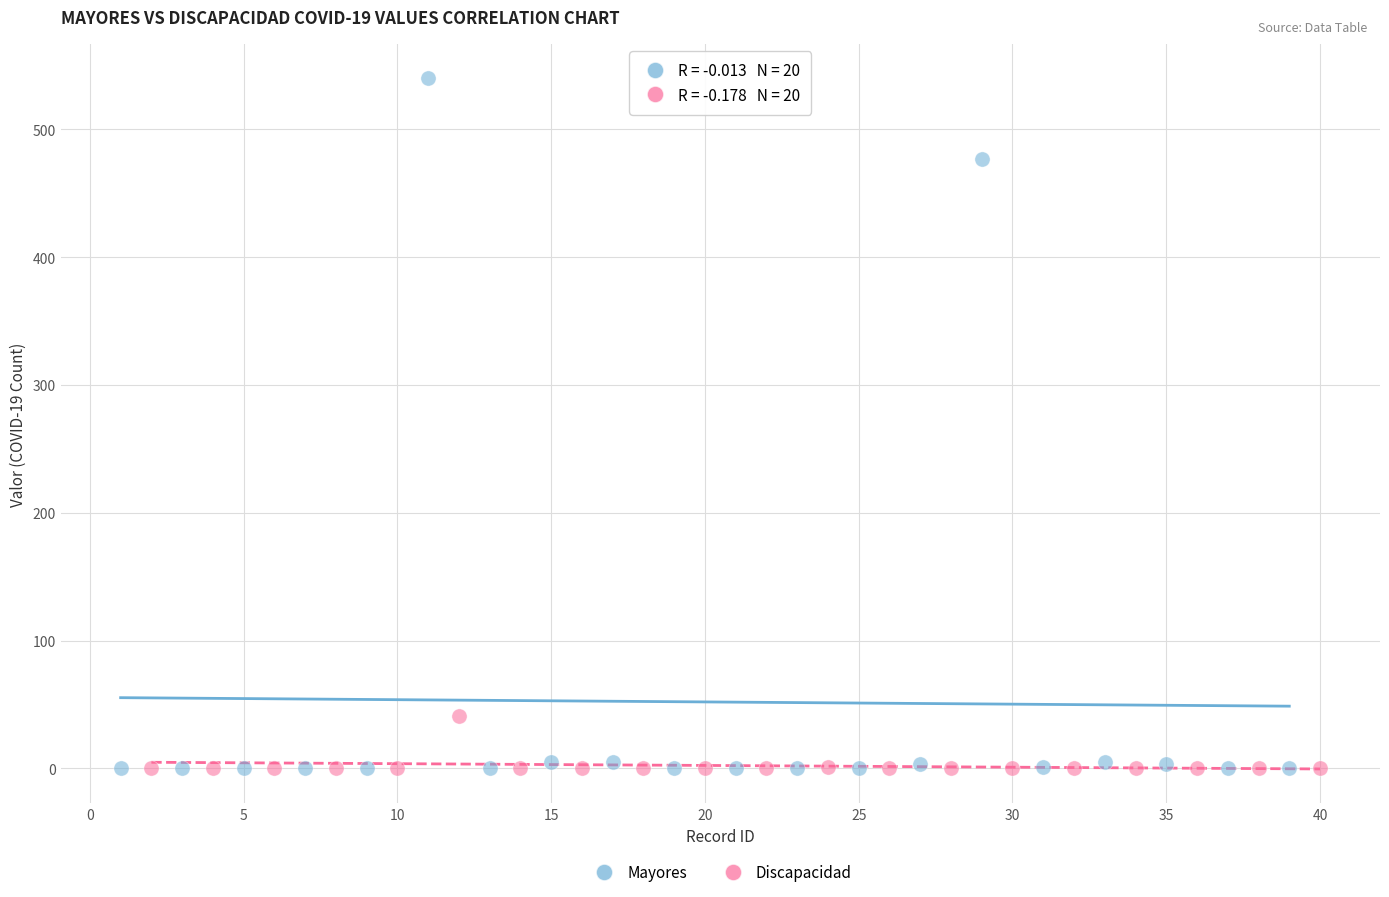

What are all the series names shown in the legend?

Mayores, Discapacidad